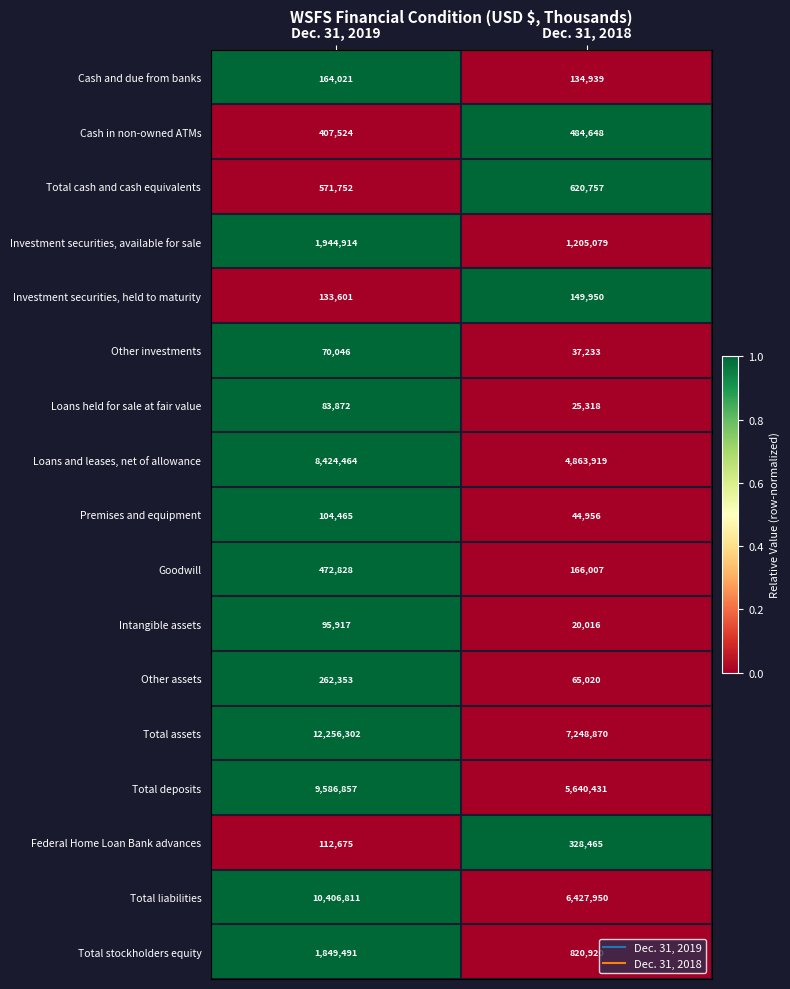

Count the number of categories in the chart.

2